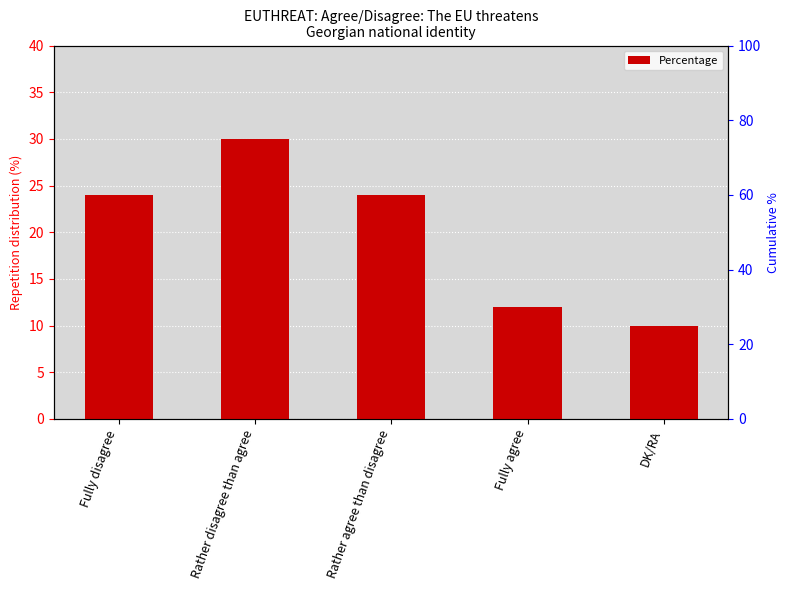

What is the greatest value displayed?

30